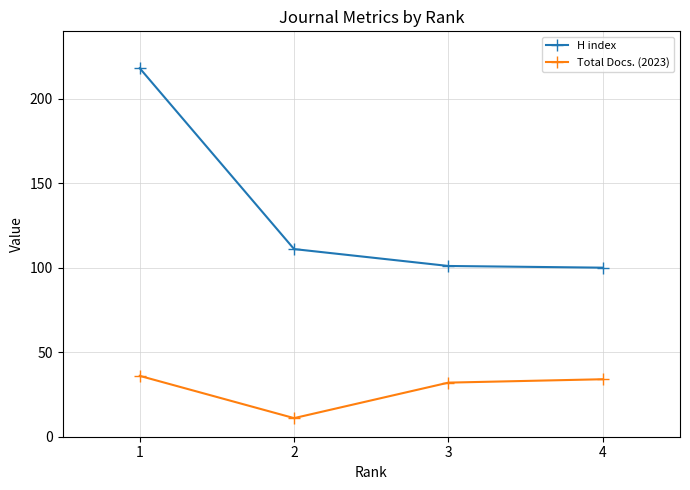

Where does the H index series first go above 111?

1